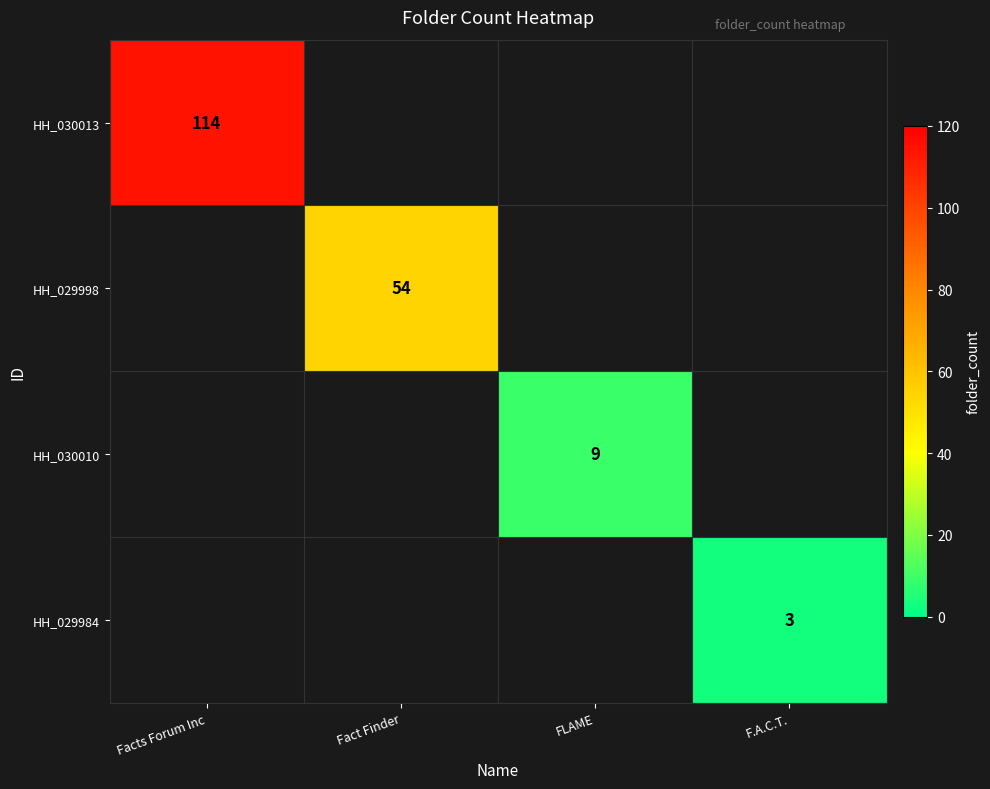

True or false: HH_030010 has a value of 9 at FLAME.

True